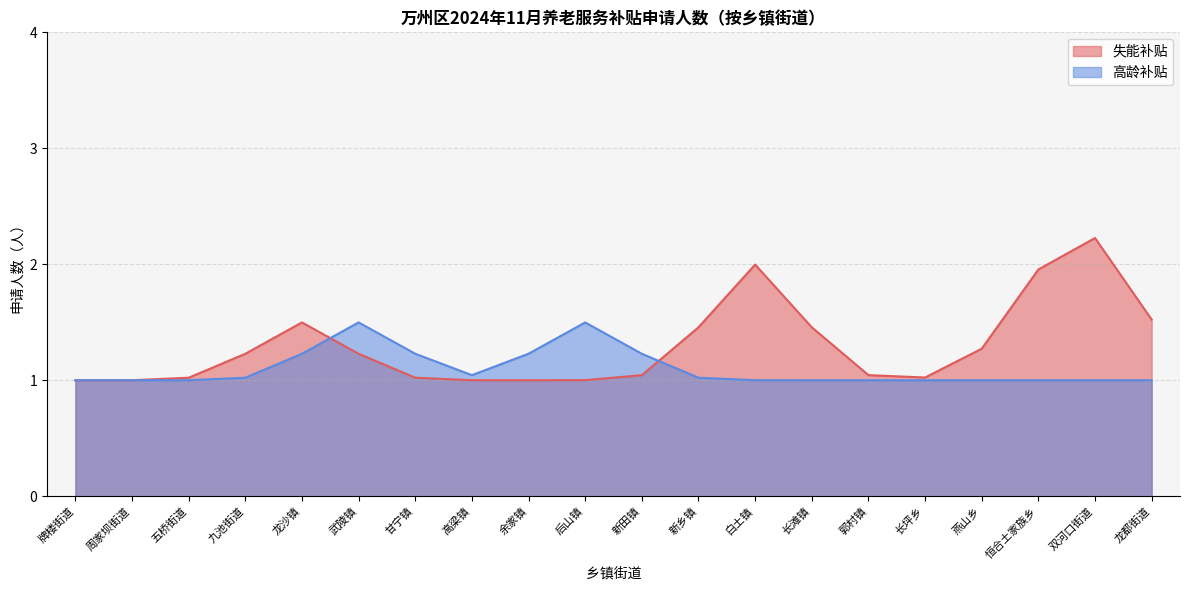

Read the 失能补贴 value at 牌楼街道.

1